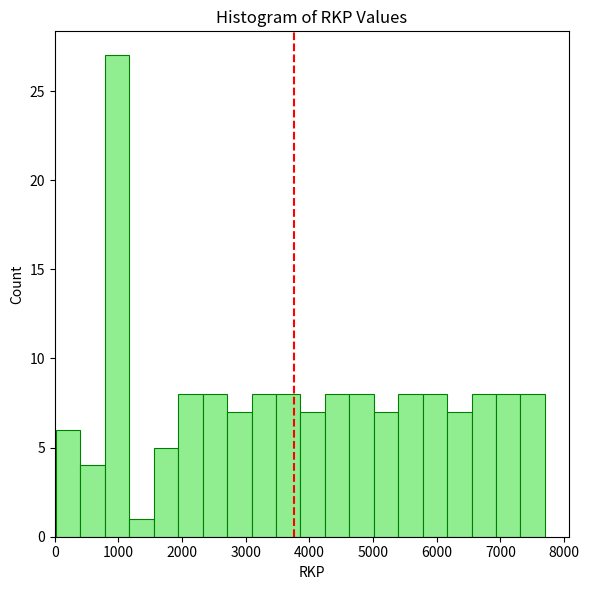

Around what value on the x-axis is the tallest bar? Give the approximate position of its centre, as read against the axis.

1000